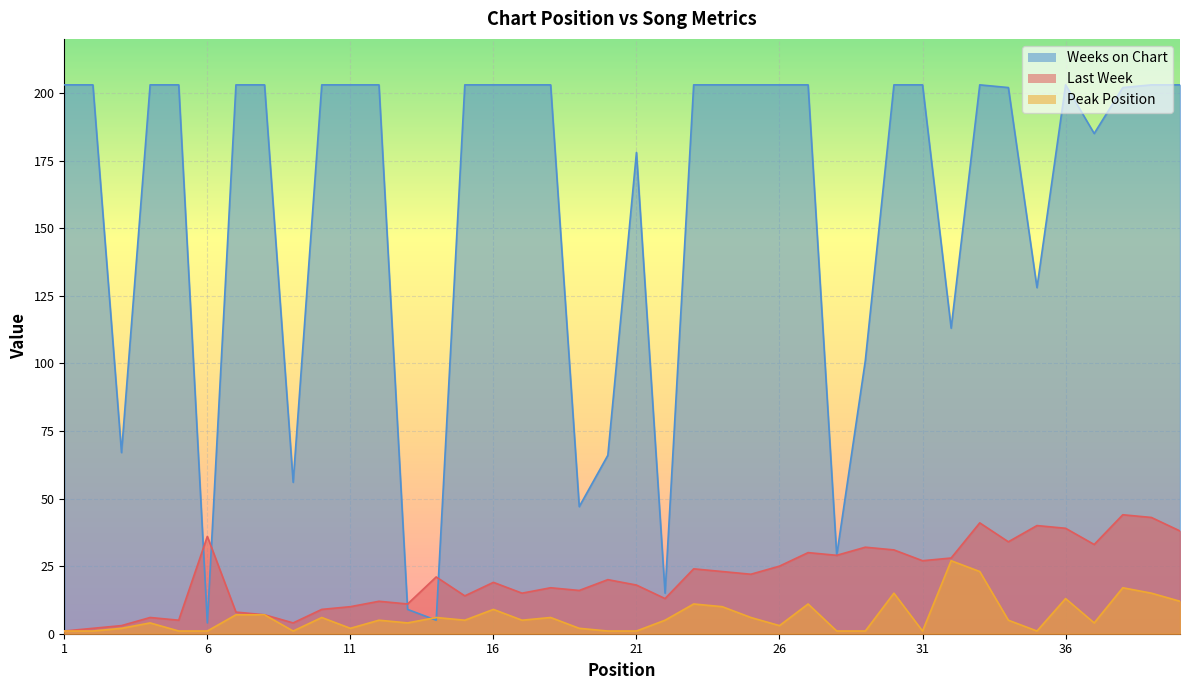

What is the average value of the Weeks on Chart series?

157